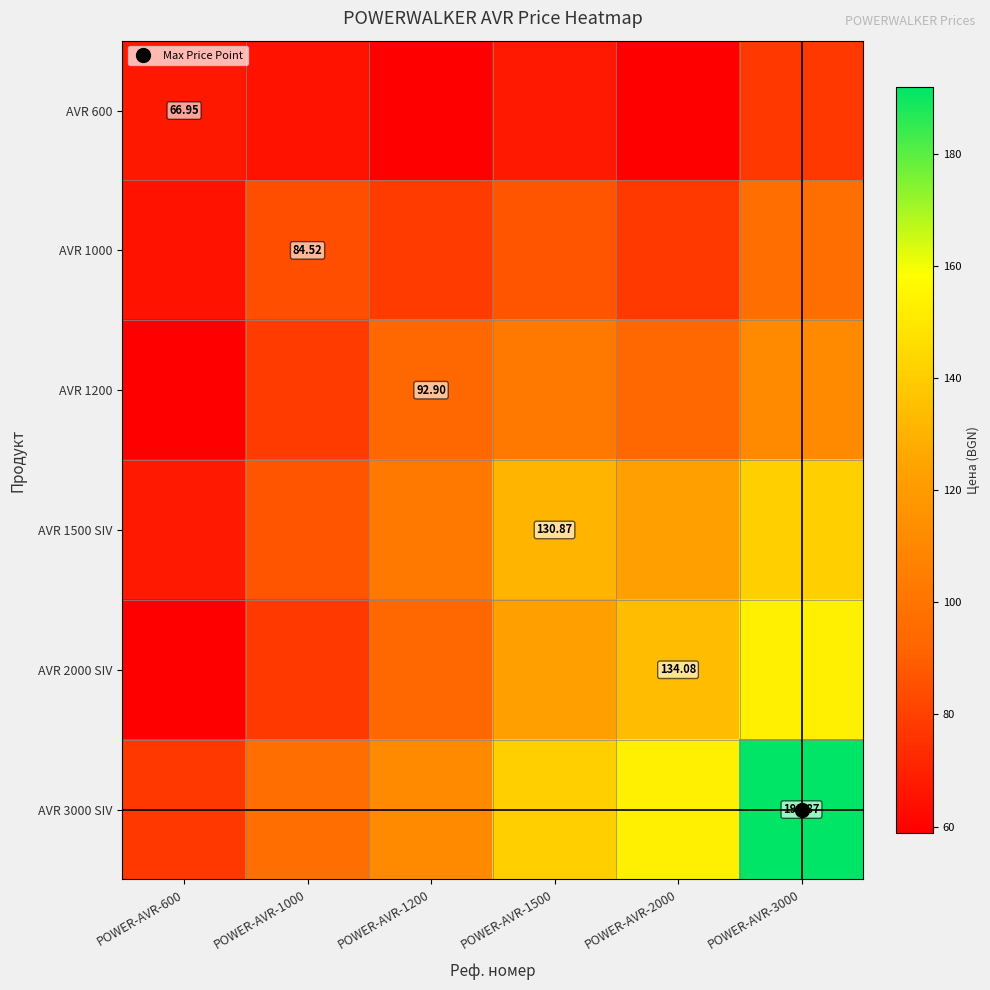

At which category is the sum across all series the highest?

POWER-AVR-3000